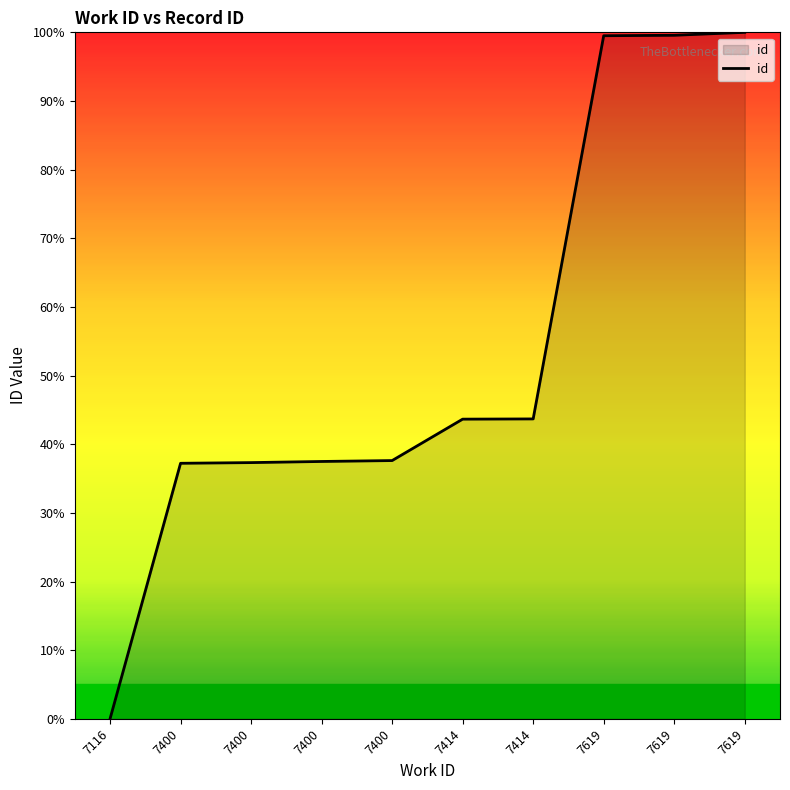

What is the change in value from 7400 to 7400?

+0.3